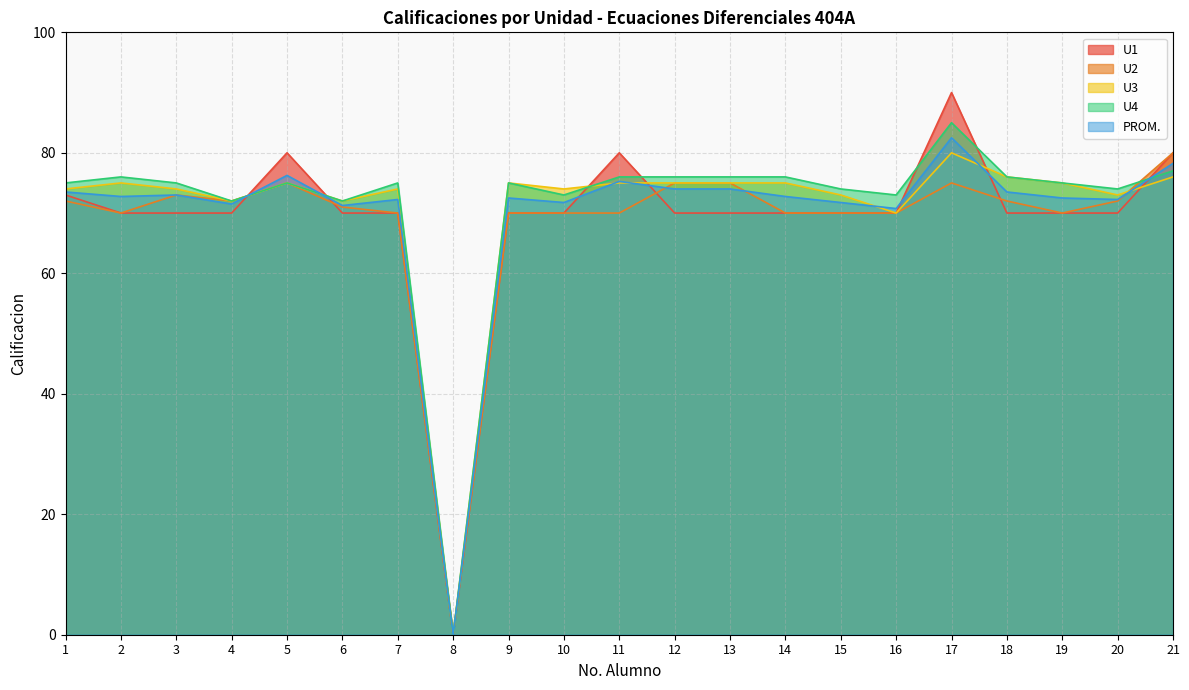

Rank the series by their maximum value, from highest to lowest.

U1, U4, PROM., U2, U3